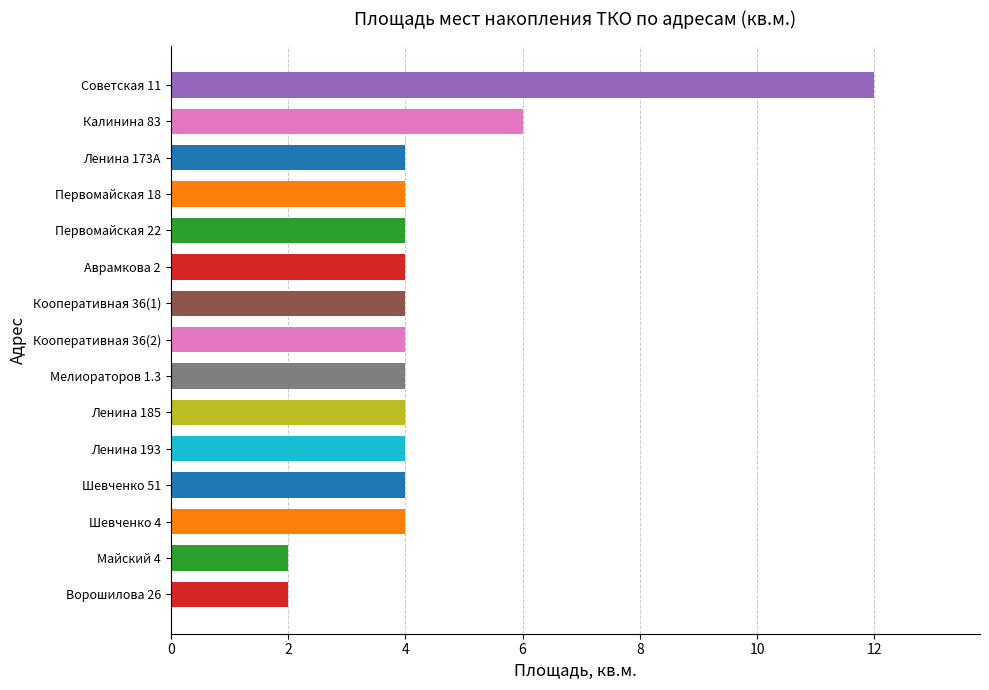

The chart shows a value of 6 at Калинина 83. True or false?

True